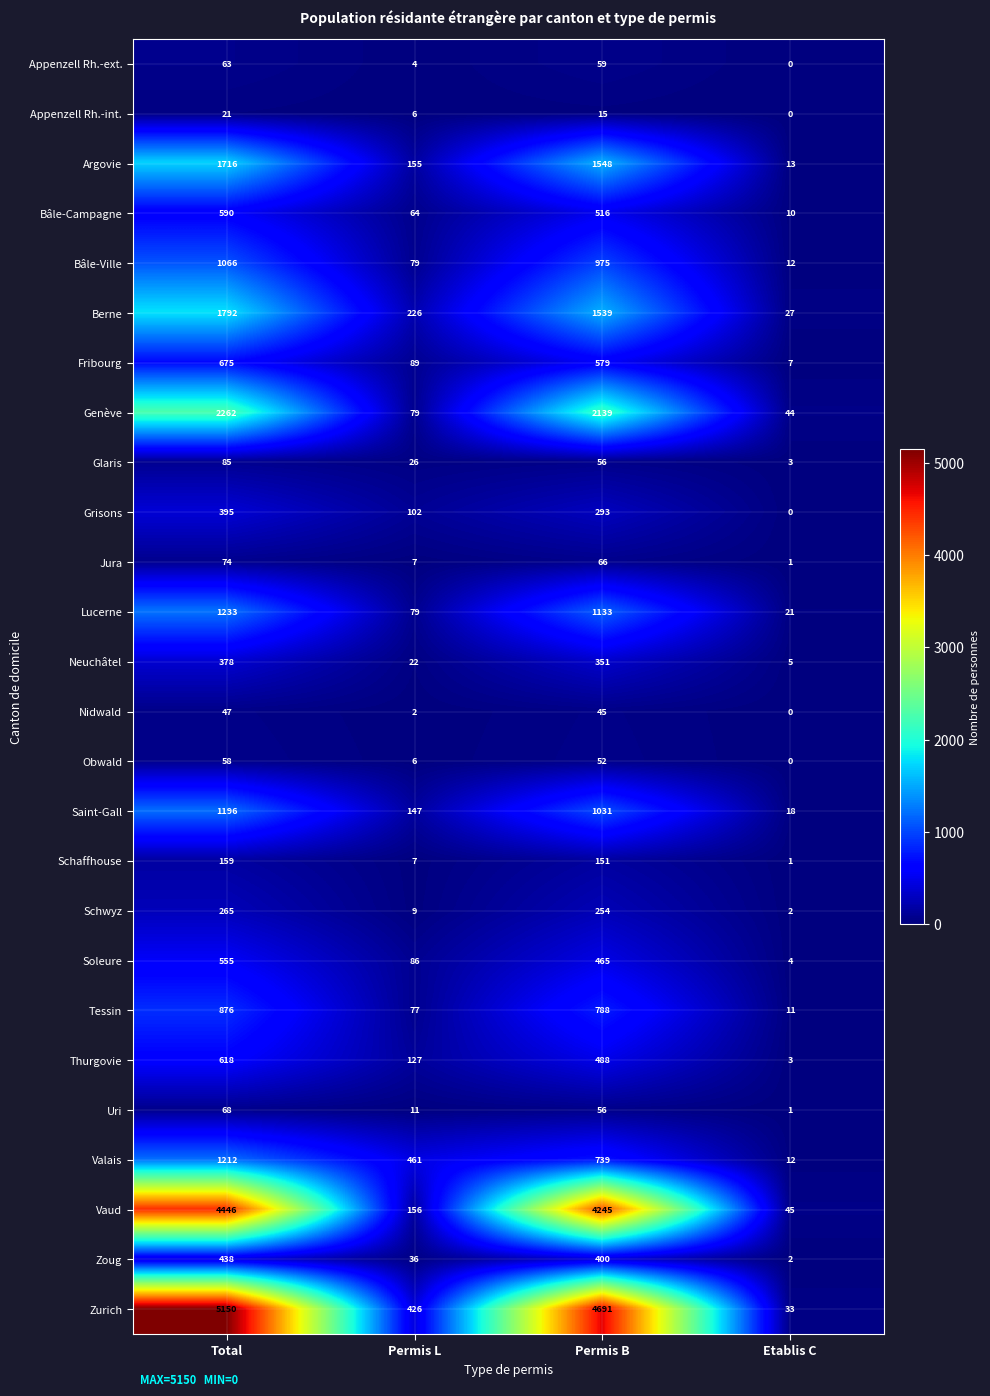

What is the sum of the Zoug values at Total and Permis B?

838